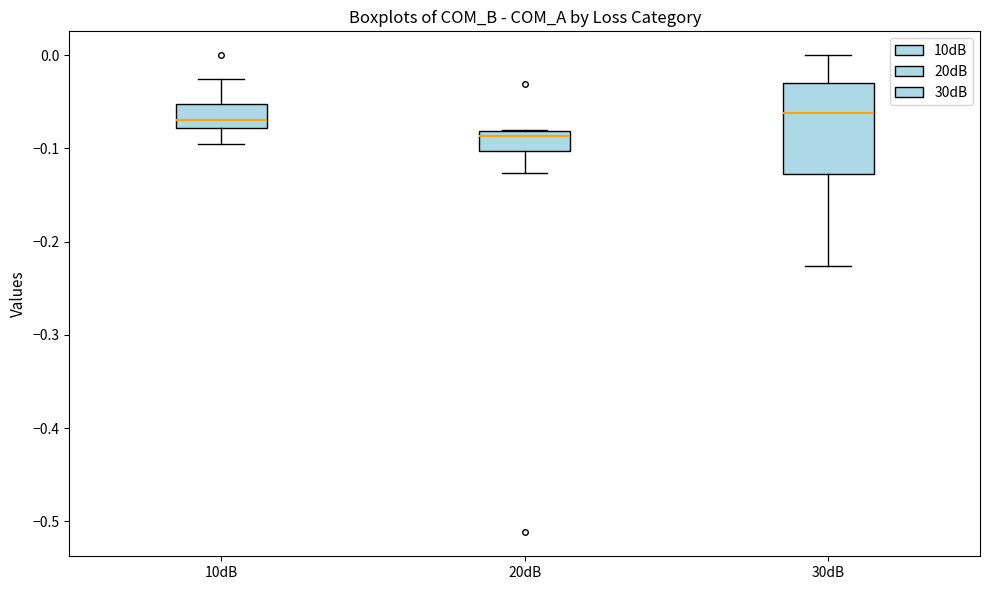

Reading left to right, read every box against the y-axis: the position of its median line, the range the box covers, and the ends of its whiskers. The values are not printed on the chart, so give them approximately, as read against the axis.

10dB: median -0.07, box -0.08 to -0.05, whiskers -0.10 to -0.03
20dB: median -0.09, box -0.10 to -0.08, whiskers -0.13 to -0.08
30dB: median -0.06, box -0.13 to -0.03, whiskers -0.23 to 0.00